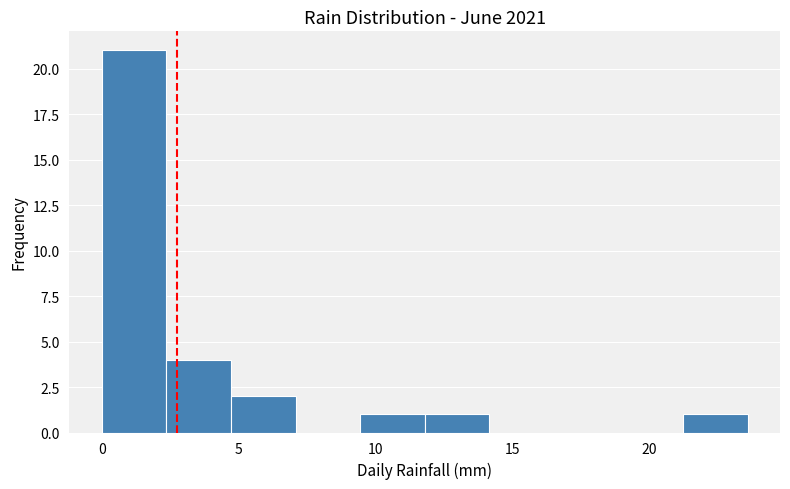

Reading left to right, list every bar in this chart as the range it spans on the x-axis followed by its height. Neither the bar edges nor the heights are printed on the chart, so give them approximately, as read against the axes.

0.0 to 2.5: 21
2.5 to 4.5: 4
4.5 to 7.0: 2
7.0 to 9.5: 0
9.5 to 12.0: 1
12.0 to 14.0: 1
14.0 to 16.5: 0
16.5 to 19.0: 0
19.0 to 21.0: 0
21.0 to 23.5: 1